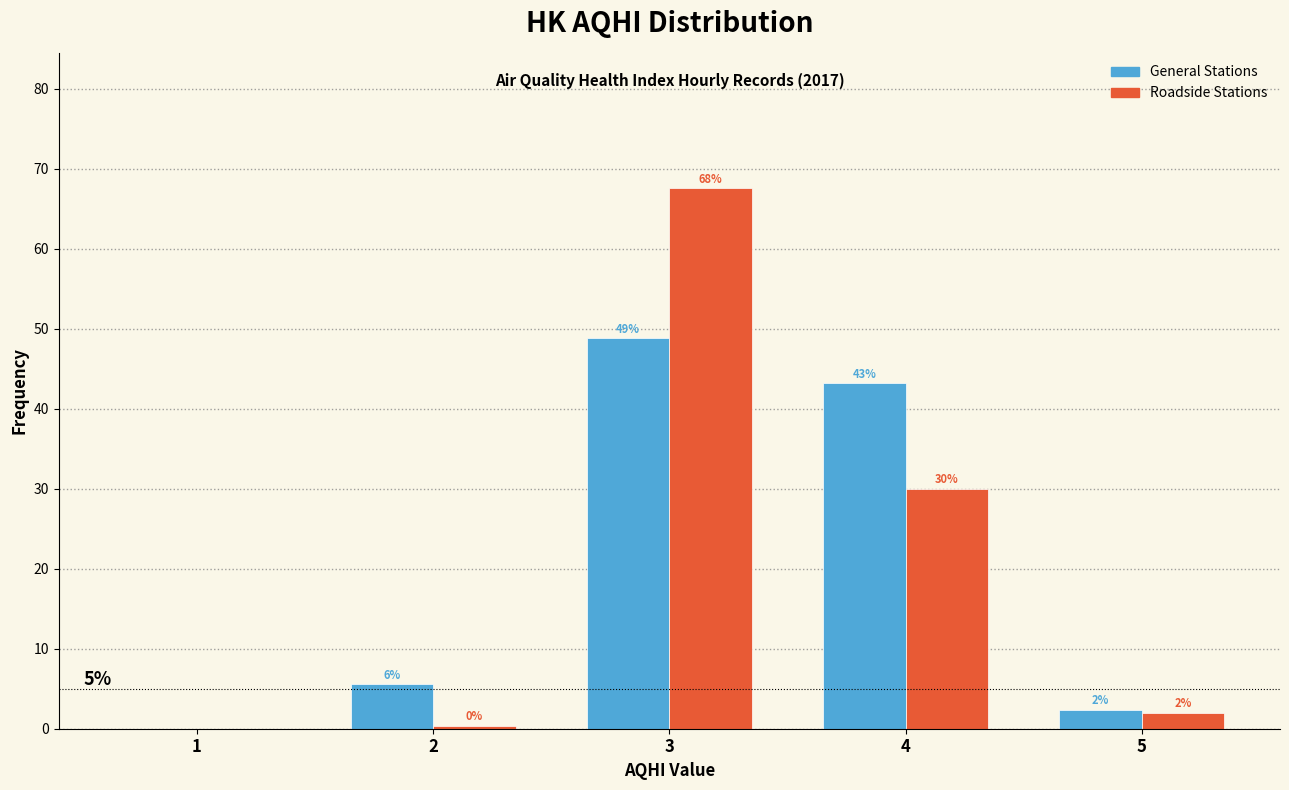

Read the General Stations value at 4.

43.2